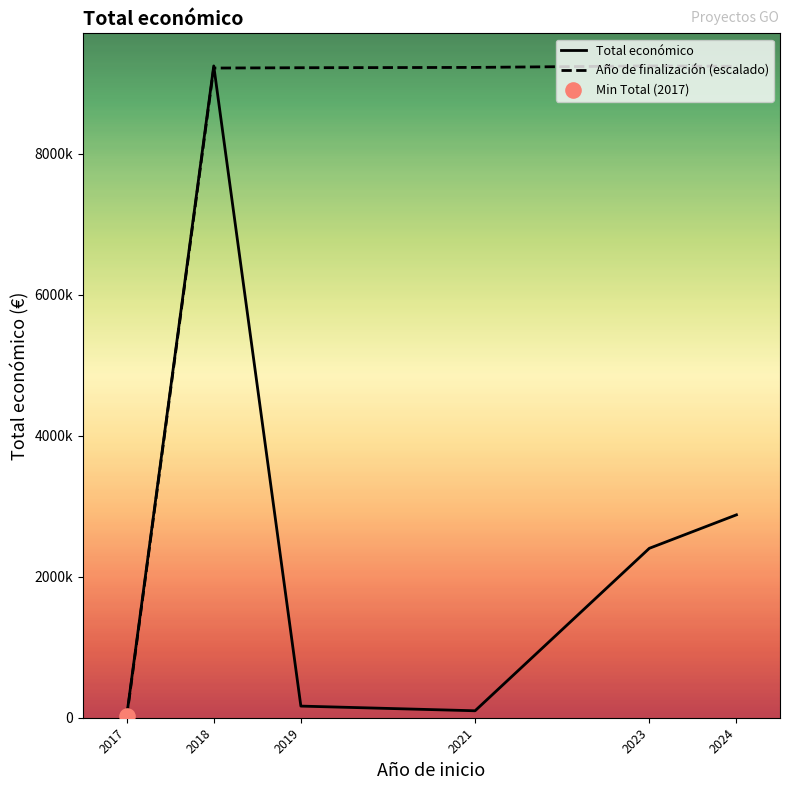

What is the total value across all series at 2023?

11644593.0